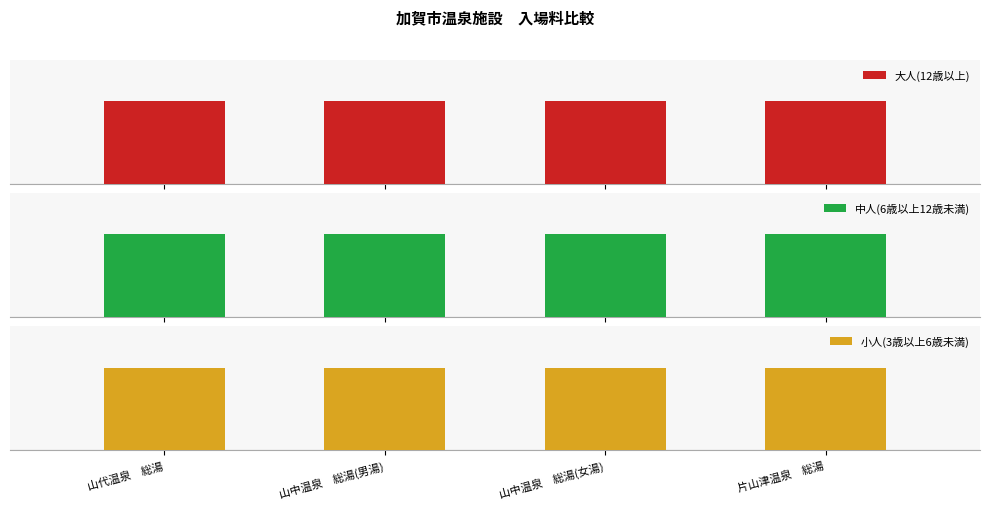

What is the sum of the 小人(3歳以上6歳未満) values at 片山津温泉　総湯 and 山中温泉　総湯(女湯)?

100